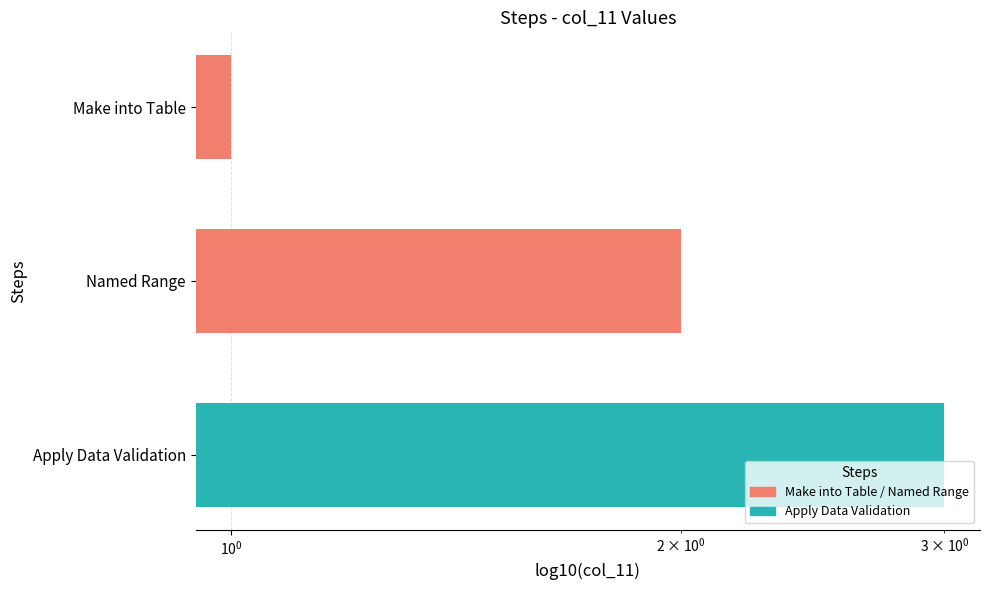

Reading left to right, extract all data points from this chart.

1	2	3